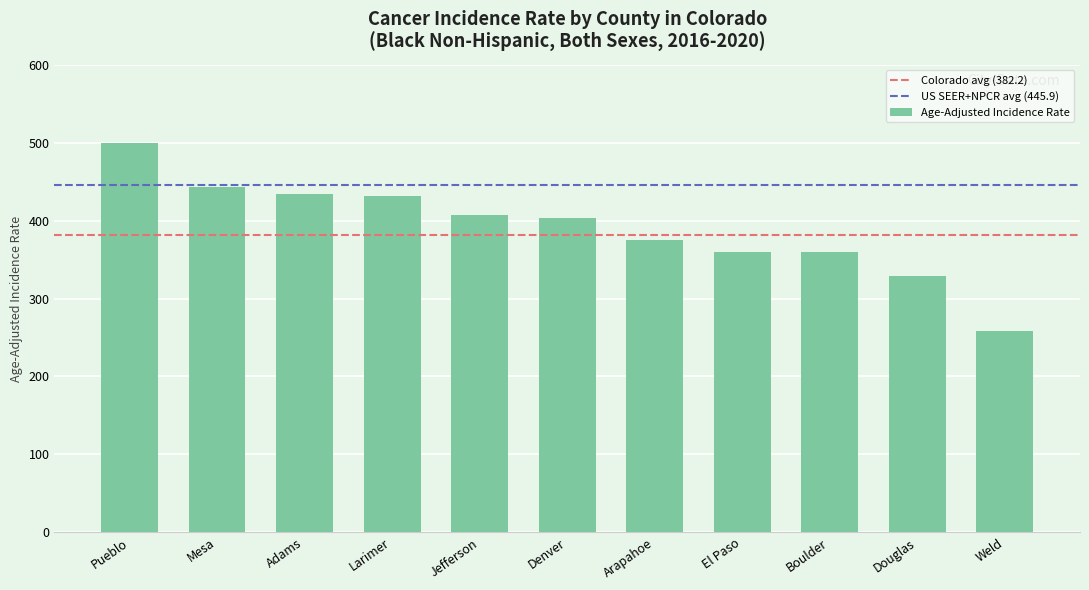

What is the approximate value at El Paso?

360.0